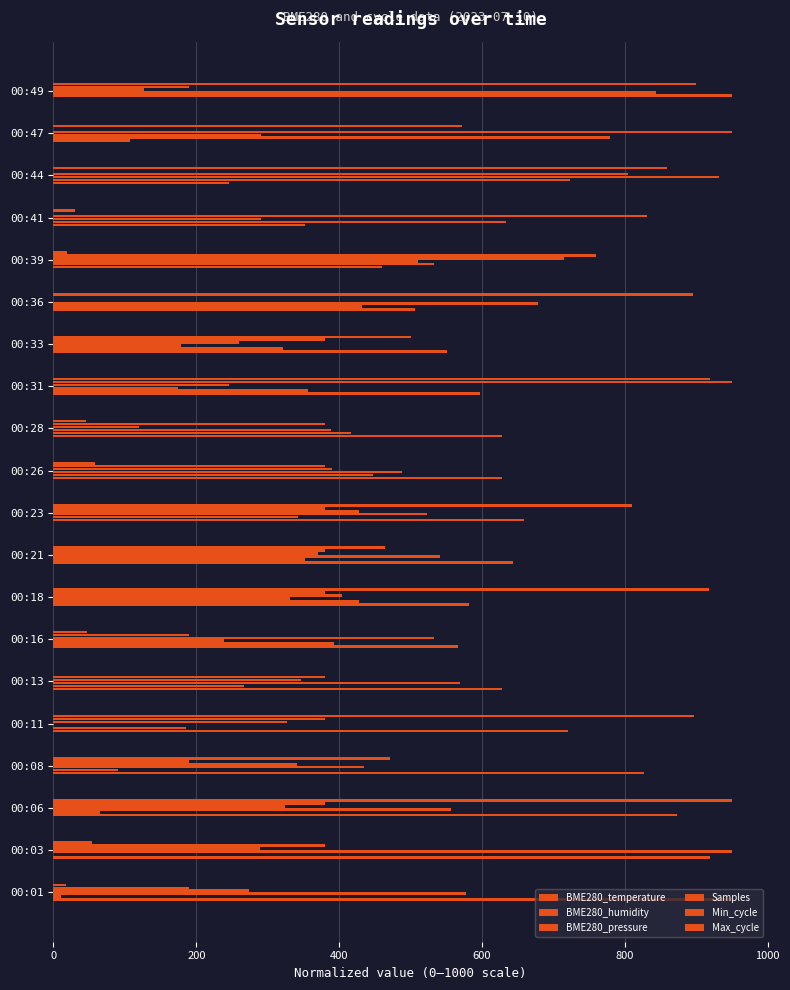

How many data points in BME280_humidity are above 392?

10